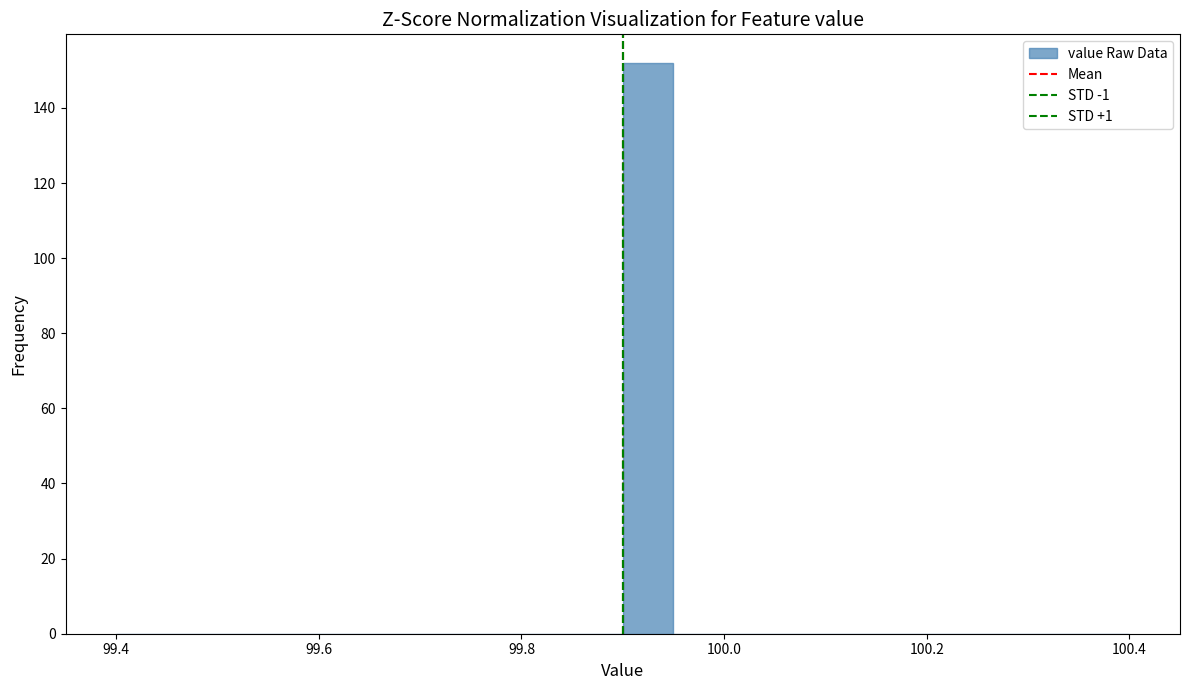

Around what value on the x-axis is the tallest bar? Give the approximate position of its centre, as read against the axis.

99.92